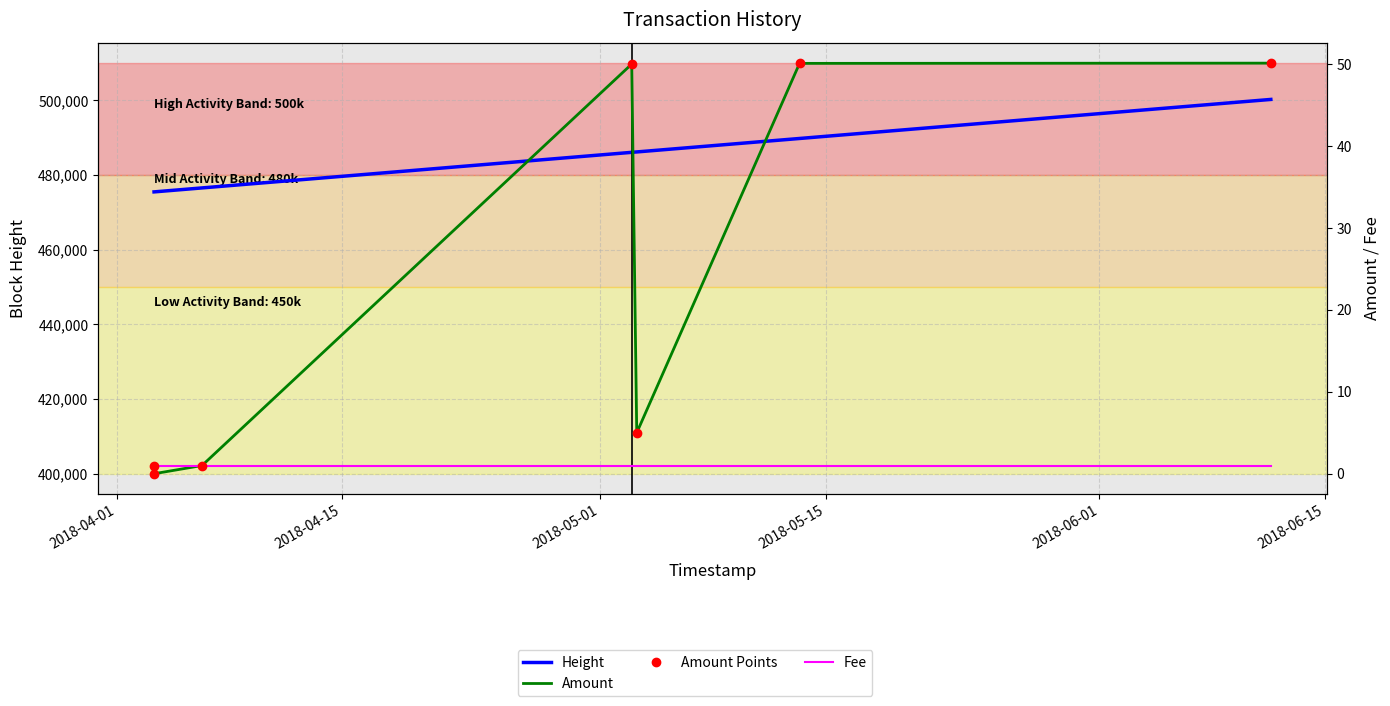

Which series has the largest range (max minus min)?

Height